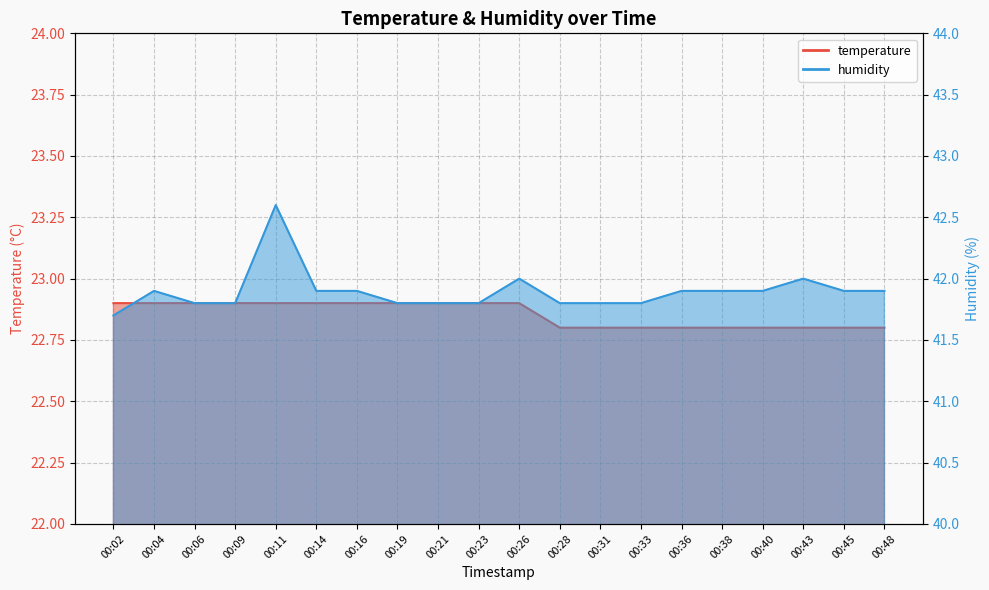

Is it true that humidity equals 41.8 at 00:21?

True